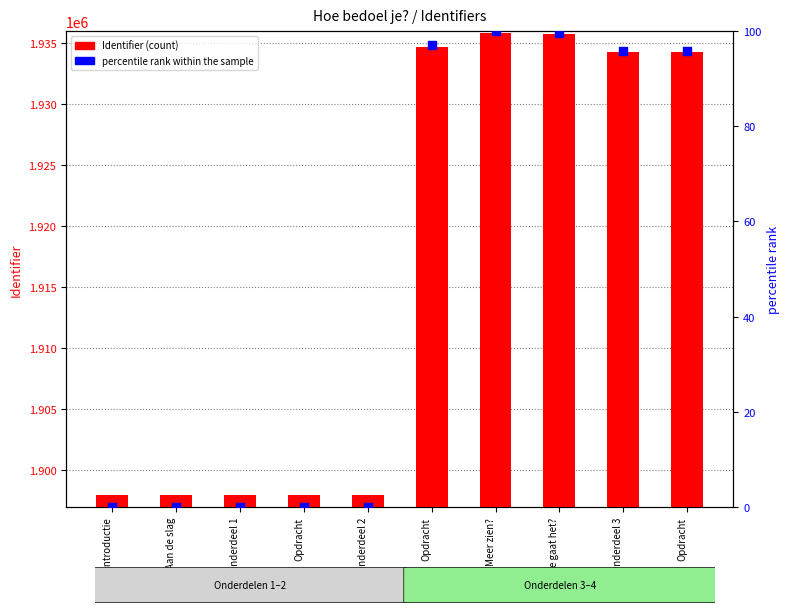

Which series reaches the maximum Y coordinate?

Identifier